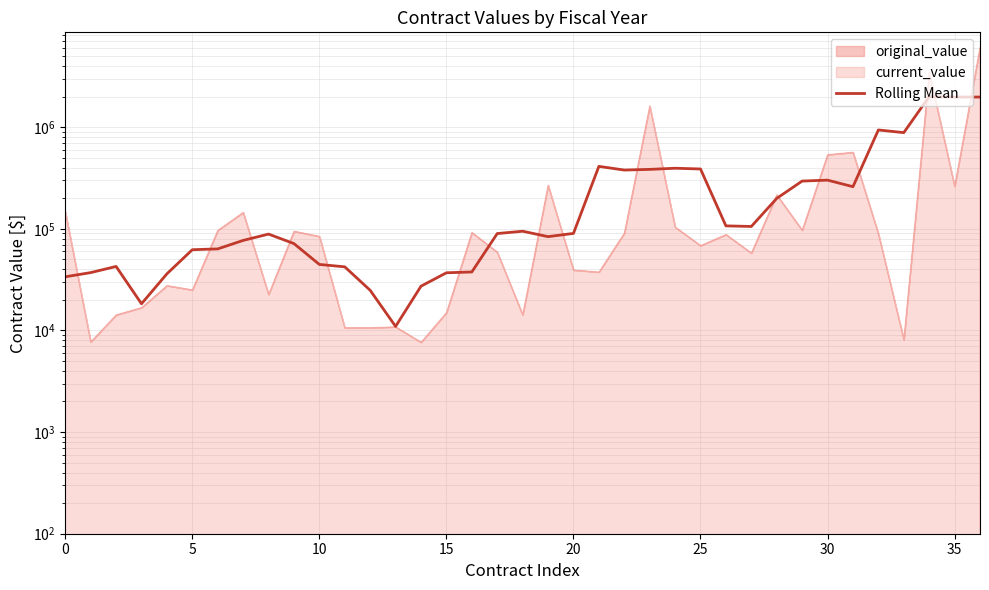

The value at 33 is 883802.7. True or false?

True